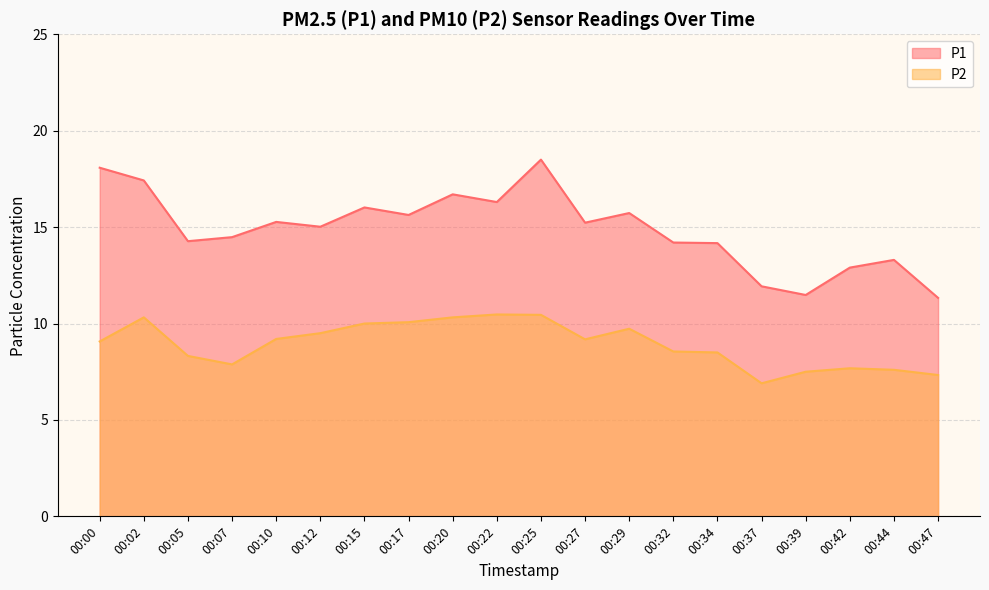

What is the value of the P1 point at the 19th from the left?

13.3